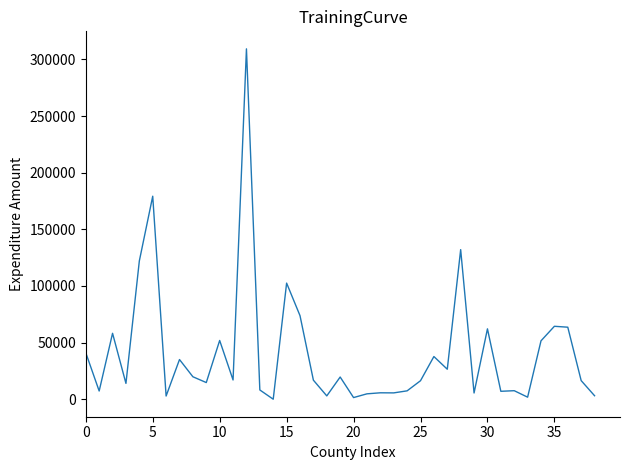

What is the maximum value shown in the chart?

309380.7